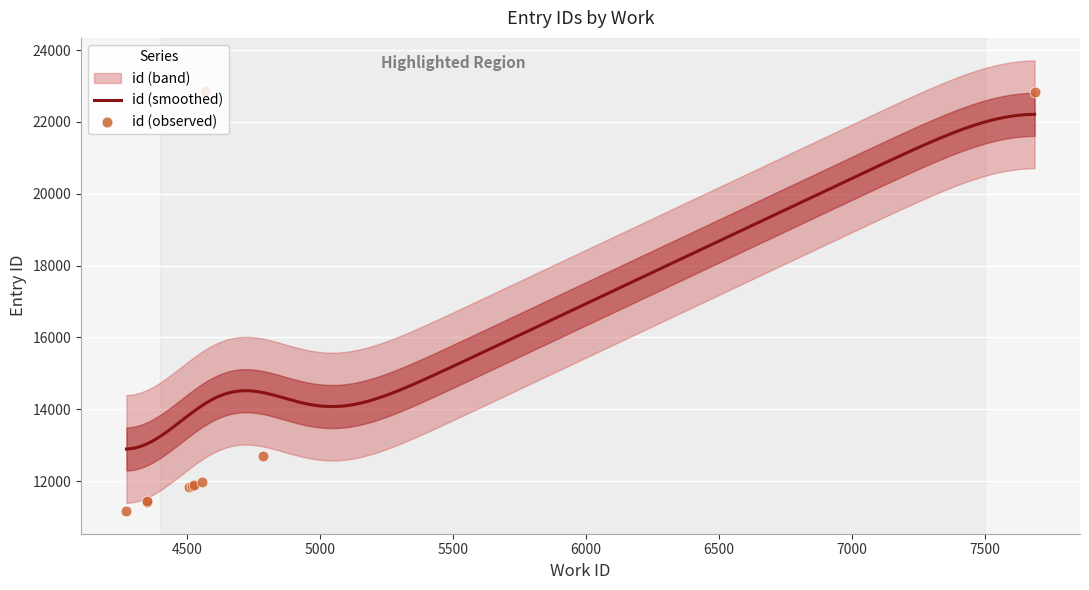

What is the change in value from 4350_1 to 4787?

+1288